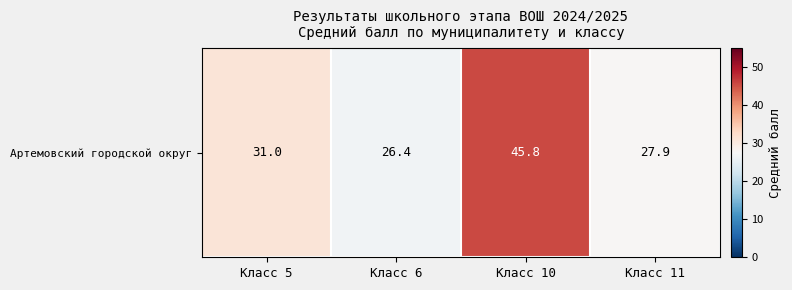

Where does the data first go above 31?

Класс 10